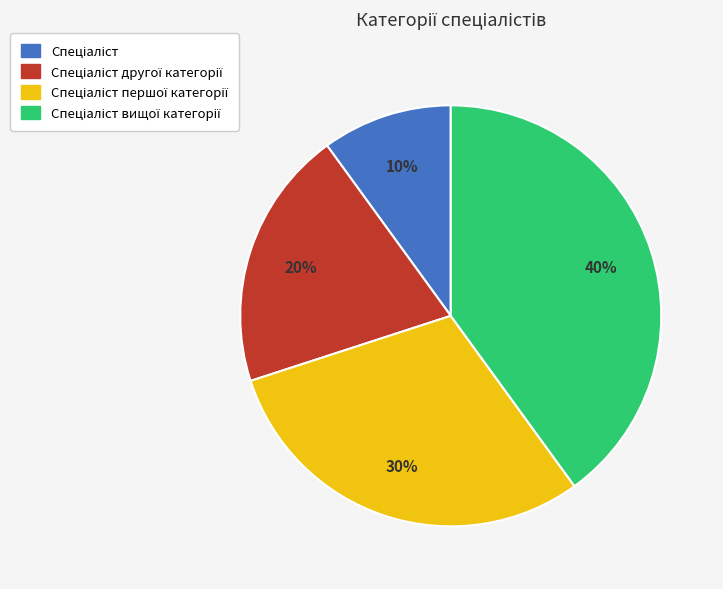

To the nearest percent, what is the difference between the largest and smallest slice percentages?

30%